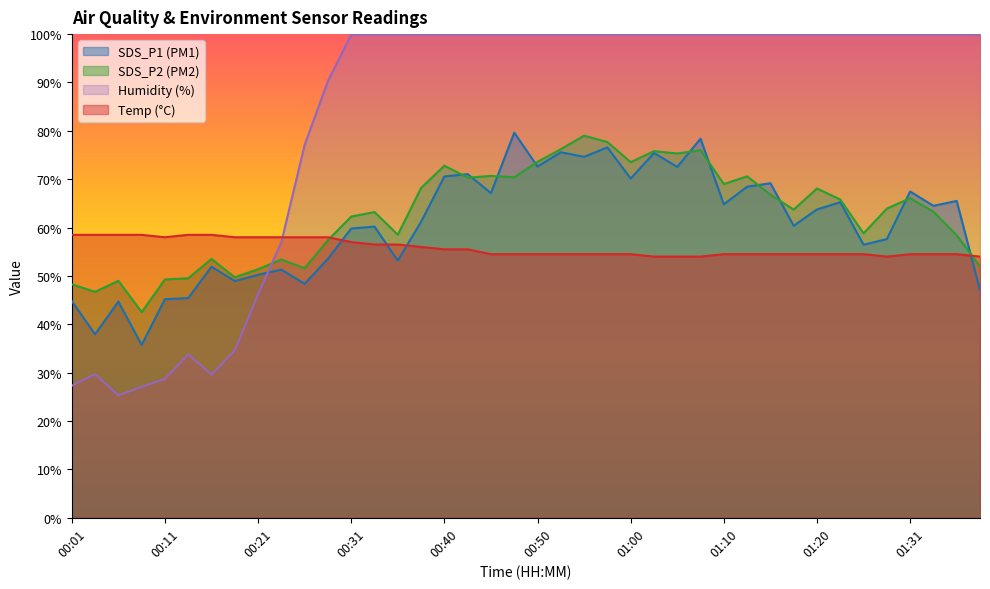

Where does the SDS_P1 series first go above 63?

00:40